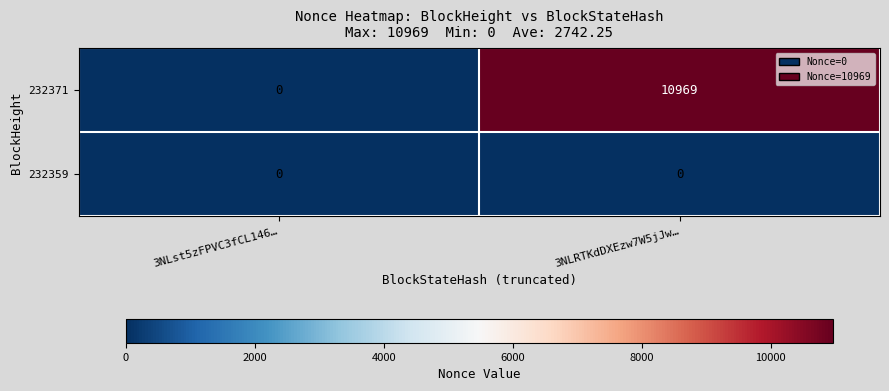

Reading right to left, list all the values displayed in this chart.

232371: 3NLRTKdDXEzw7W5jJw…=10969	3NLst5zFPVC3fCL146…=0
232359: 3NLRTKdDXEzw7W5jJw…=0	3NLst5zFPVC3fCL146…=0